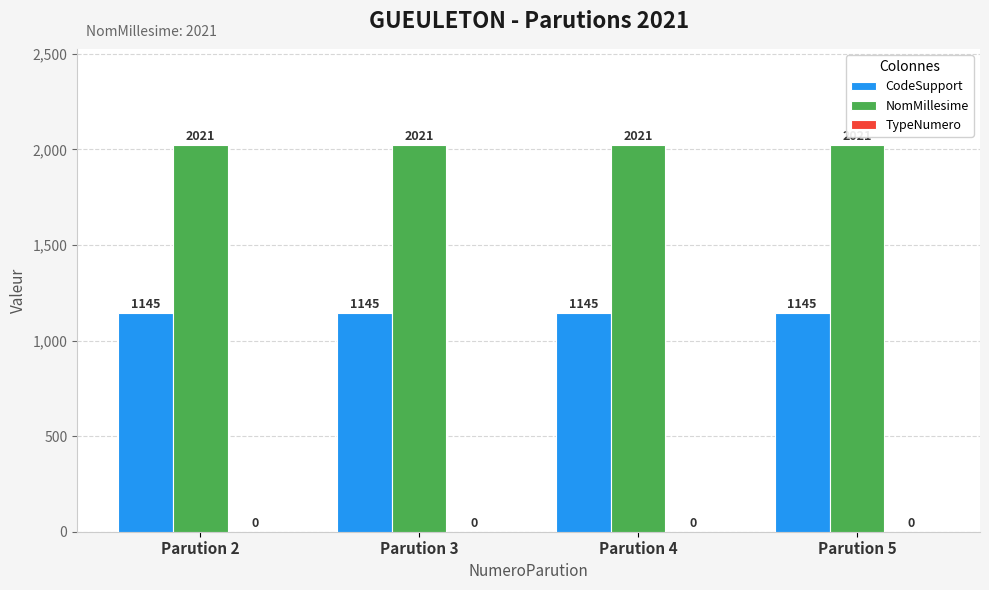

What is the maximum value shown in the chart?

2021